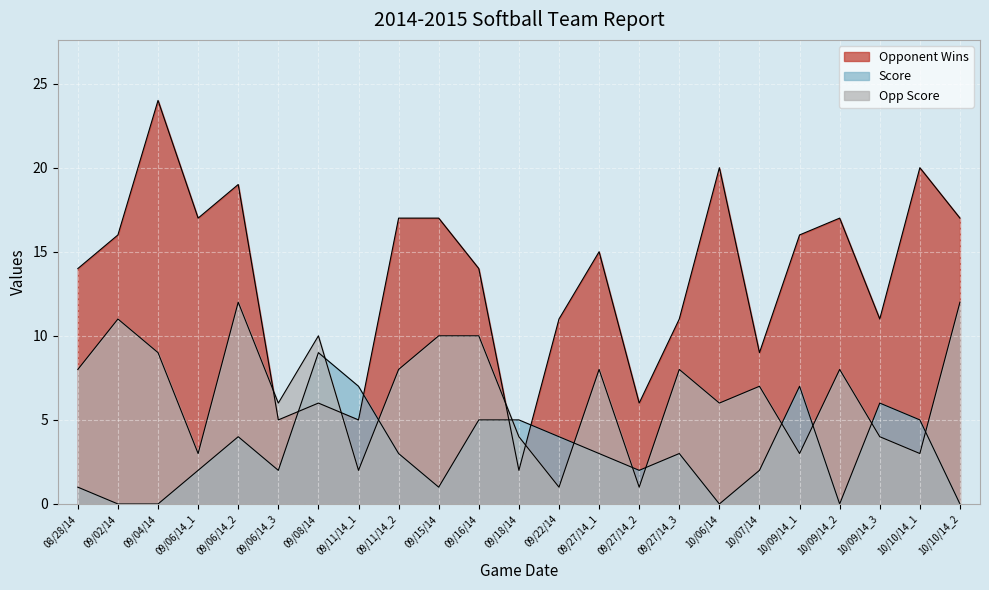

What position from the right is 09/06/14_2?

19